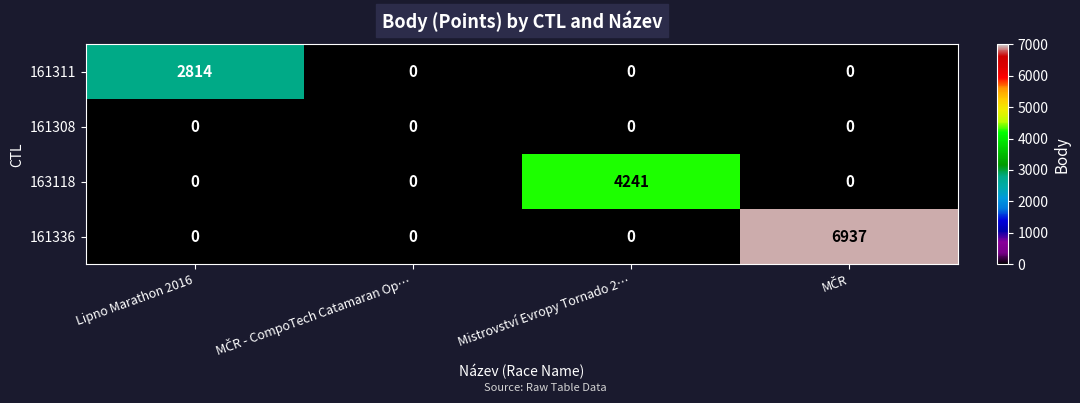

Count the 163118 values in the range 0 to 4241.

4